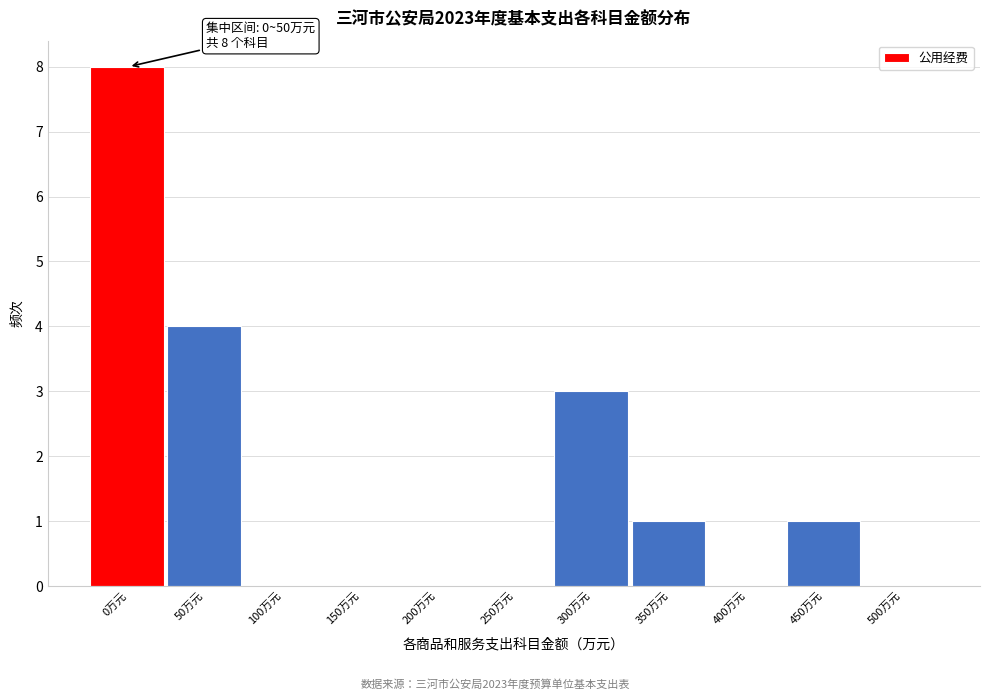

Reading left to right, what are all the values shown in this chart?

0万元=8	50万元=4	100万元=0	150万元=0	200万元=0	250万元=0	300万元=3	350万元=1	400万元=0	450万元=1	500万元=0